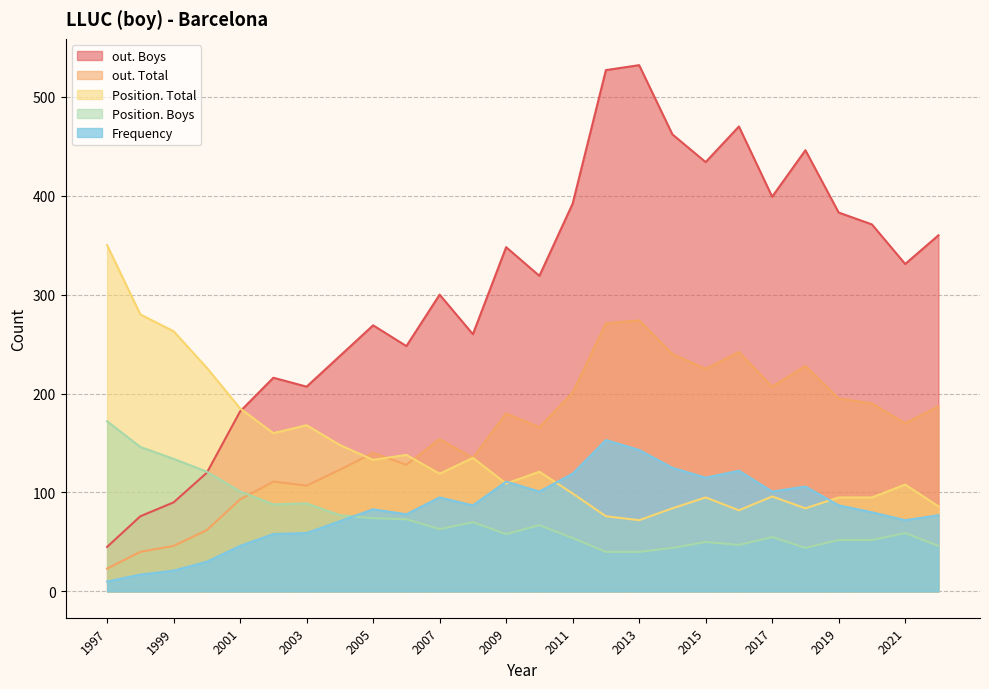

The value of out. Boys at 2006 is 88. True or false?

False